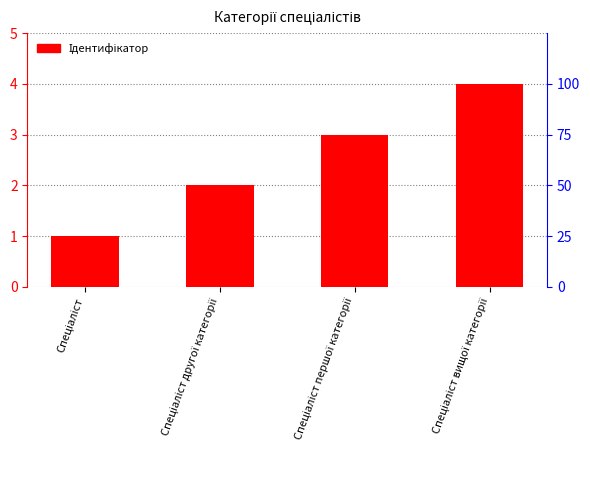

List the labels in order of value, smallest first.

Спеціаліст, Спеціаліст другої категорії, Спеціаліст першої категорії, Спеціаліст вищої категорії